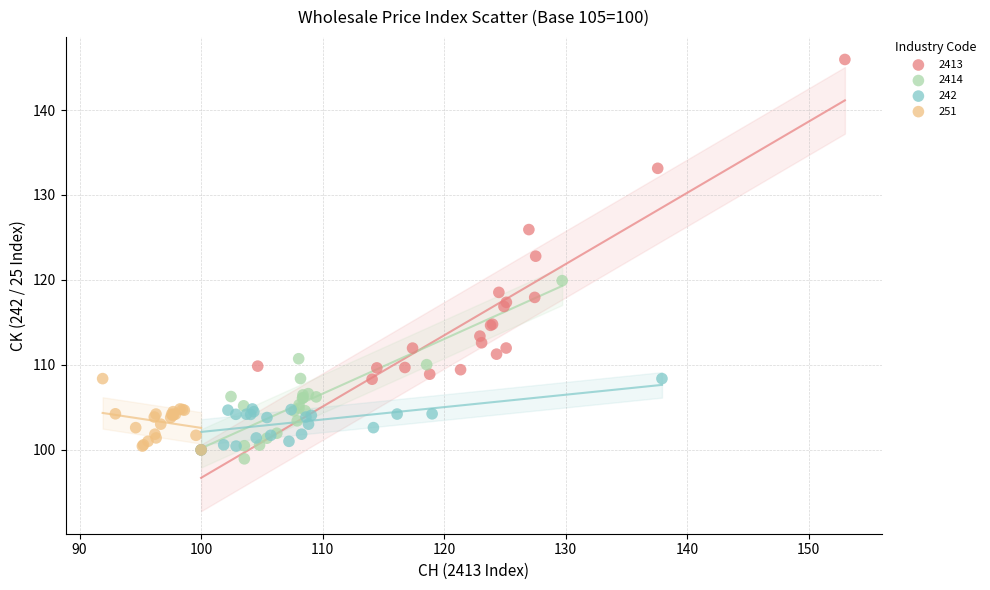

Which series has the widest spread of Y values?

2413